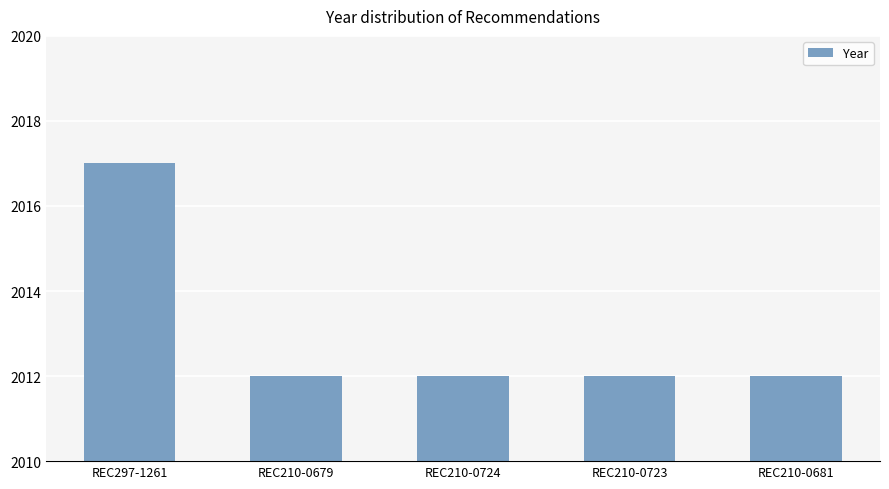

The chart shows a value of 2012 at REC210-0723. True or false?

True